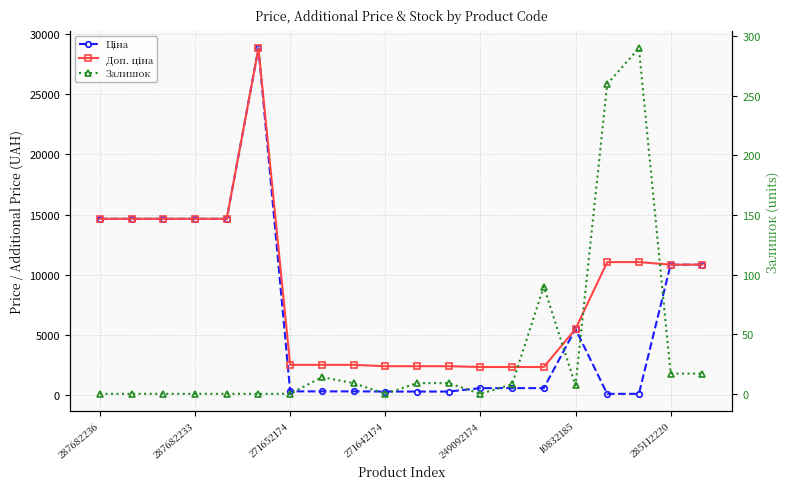

True or false: Доп. ціна and Залишок cross at least once.

False